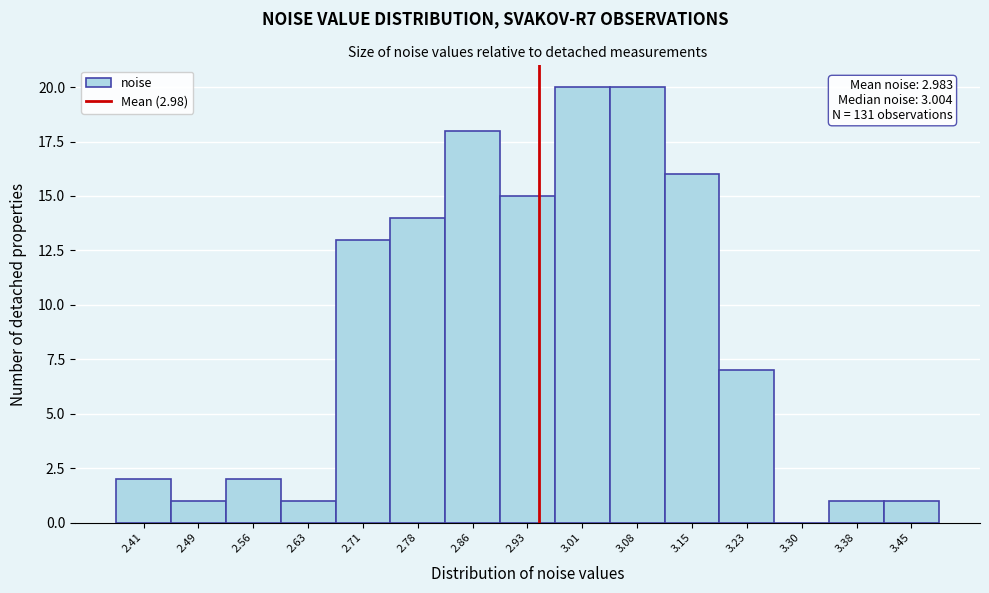

Reading left to right, transcribe all the data shown in this chart.

2.41=2	2.49=1	2.56=2	2.63=1	2.71=13	2.78=14	2.86=18	2.93=15	3.01=20	3.08=20	3.15=16	3.23=7	3.30=0	3.38=1	3.45=1